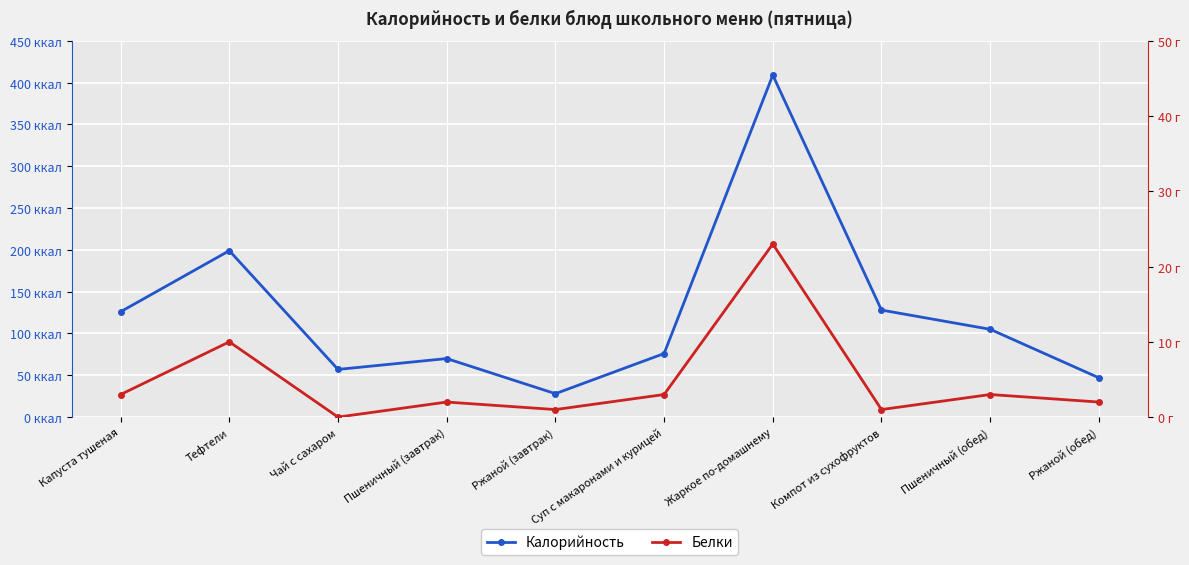

The value of Белки at Капуста тушеная is 2. True or false?

False